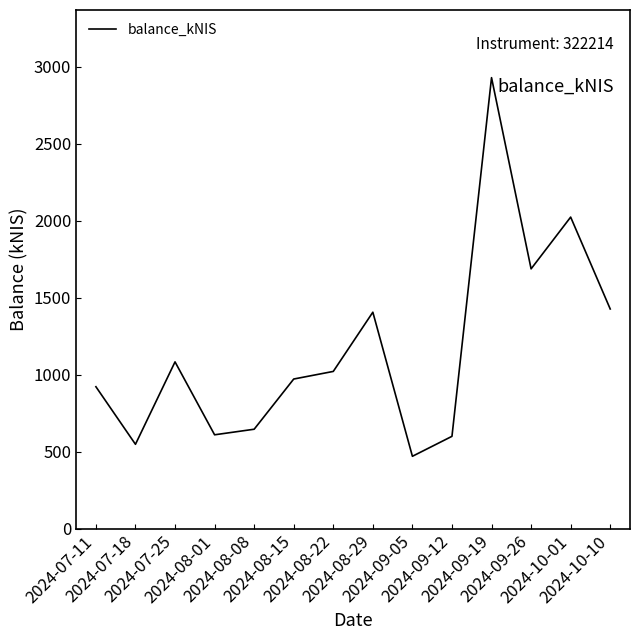

What position from the right is 2024-10-10?

1